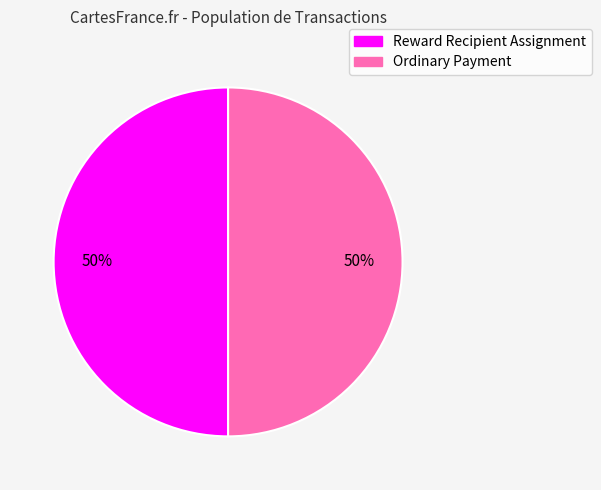

How many segments does this pie chart have?

2